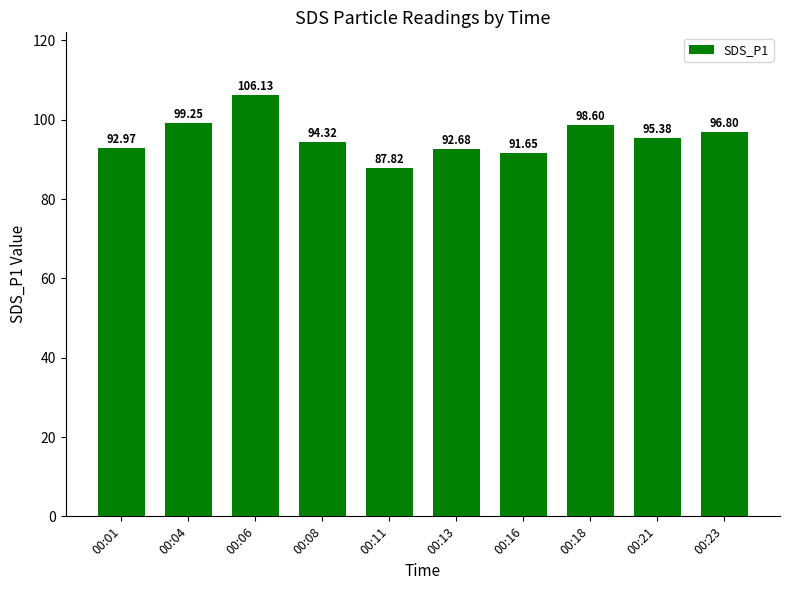

What is the greatest value displayed?

106.1